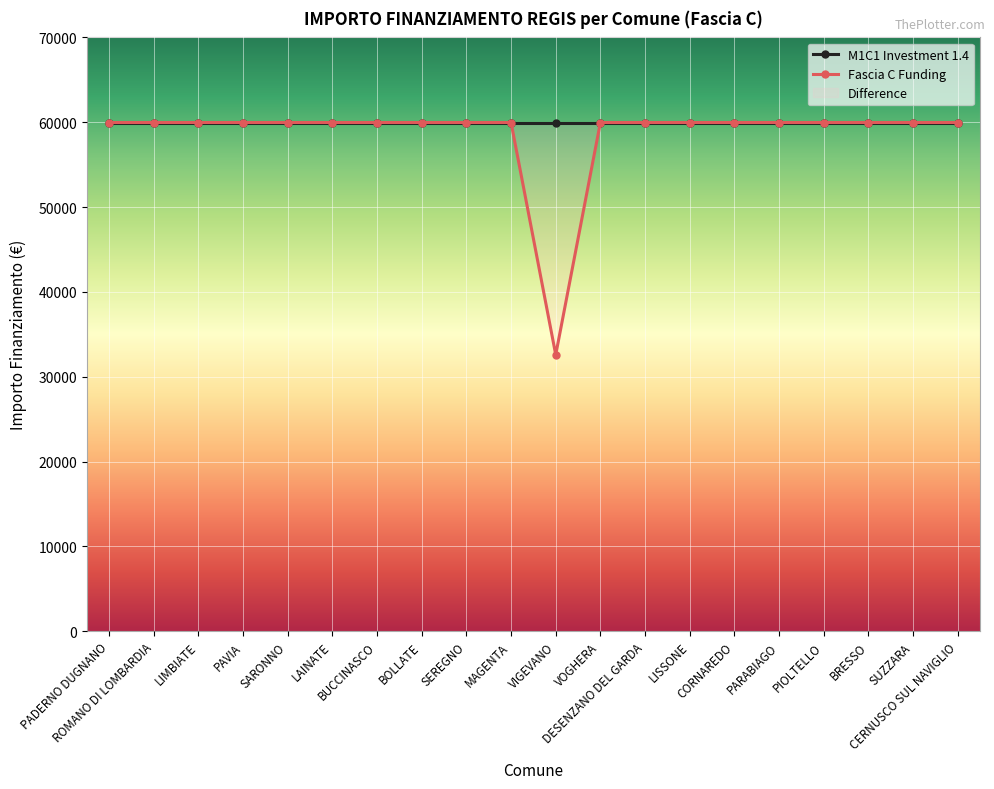

Rank the categories by value from lowest to highest.

VIGEVANO, PADERNO DUGNANO, ROMANO DI LOMBARDIA, LIMBIATE, PAVIA, SARONNO, LAINATE, BUCCINASCO, BOLLATE, SEREGNO, MAGENTA, VOGHERA, DESENZANO DEL GARDA, LISSONE, CORNAREDO, PARABIAGO, PIOLTELLO, BRESSO, SUZZARA, CERNUSCO SUL NAVIGLIO